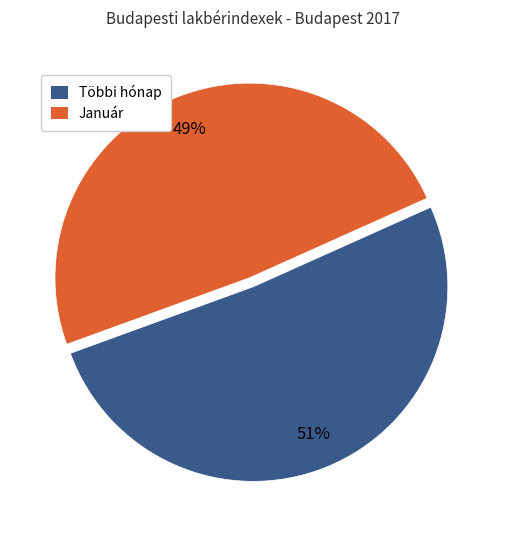

How many slices are in this pie chart?

2